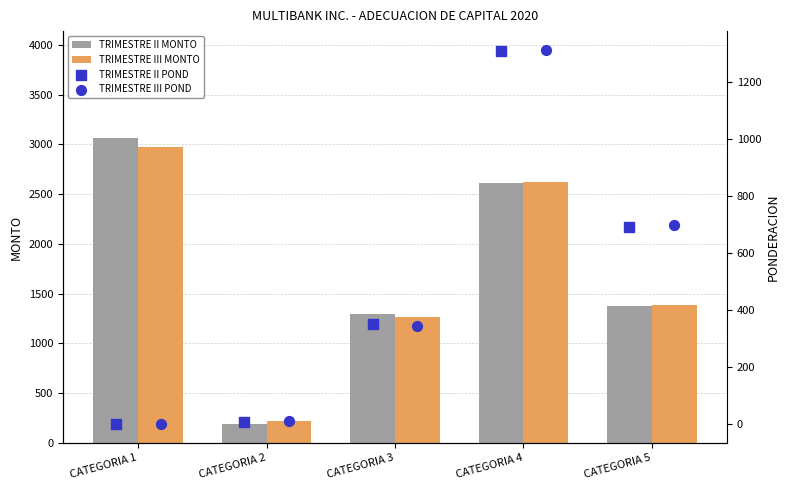

Which series reaches the minimum Y coordinate?

TRIMESTRE II POND